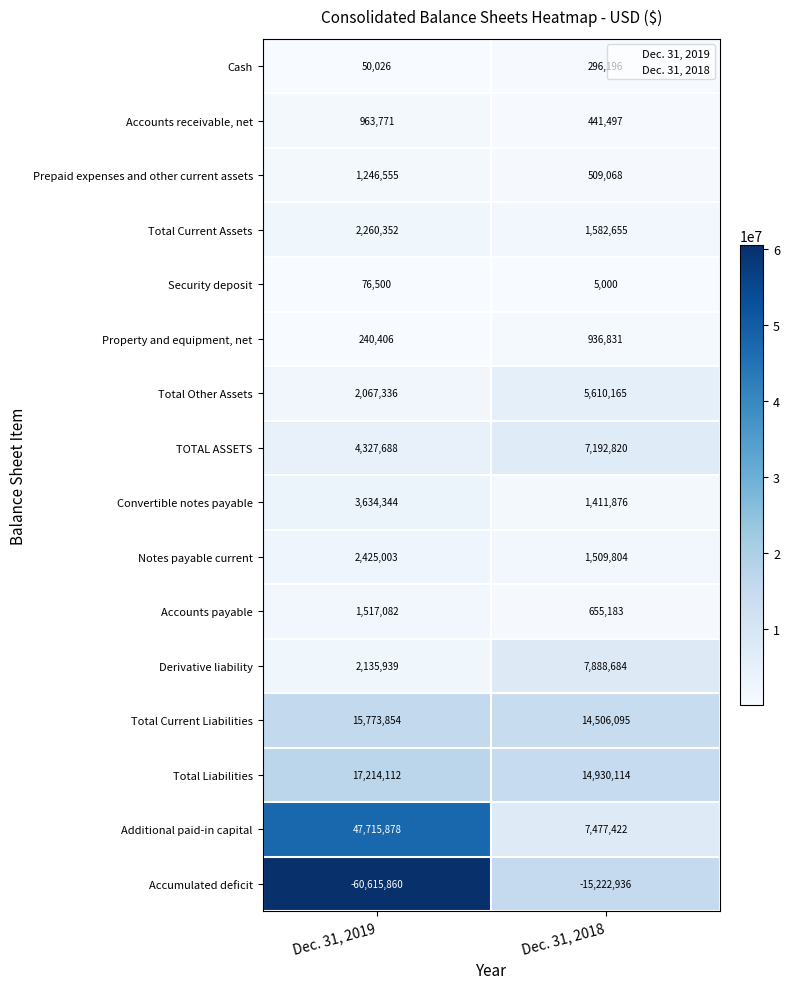

The value of Total Liabilities at Dec. 31, 2018 is 8860636. True or false?

False